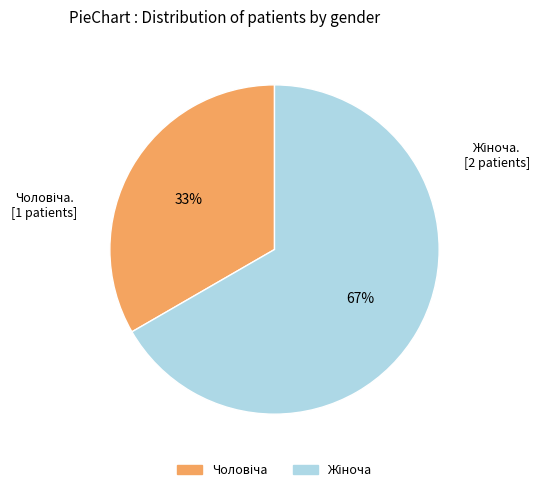

Is there a majority slice in this chart?

Yes